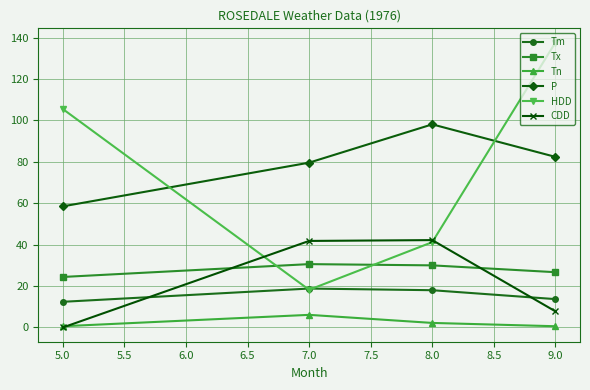

True or false: Tx has a value of 4.9 at 5.0.

False